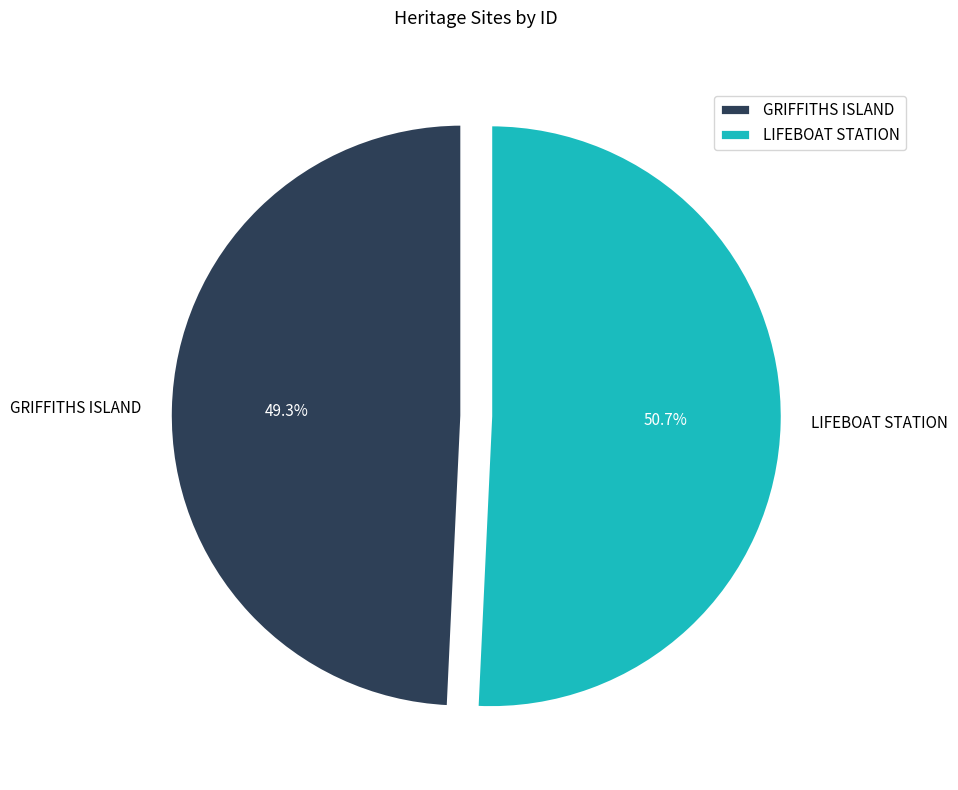

True or false: GRIFFITHS ISLAND accounts for 59% of the total.

False